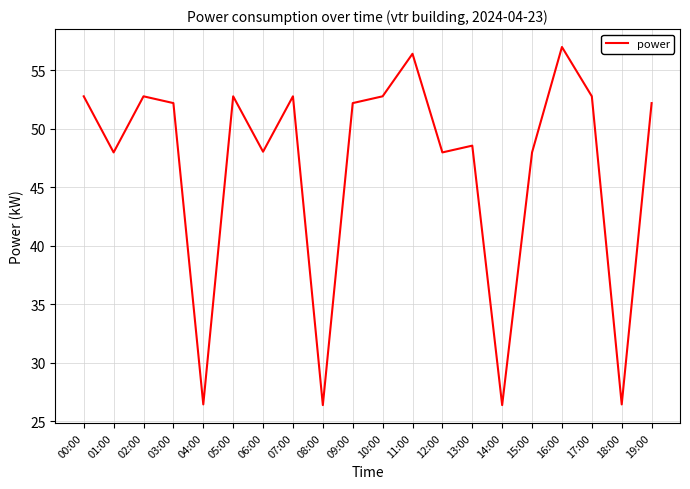

What is the ratio of the value at 02:00 to the value at 00:00?

1.0